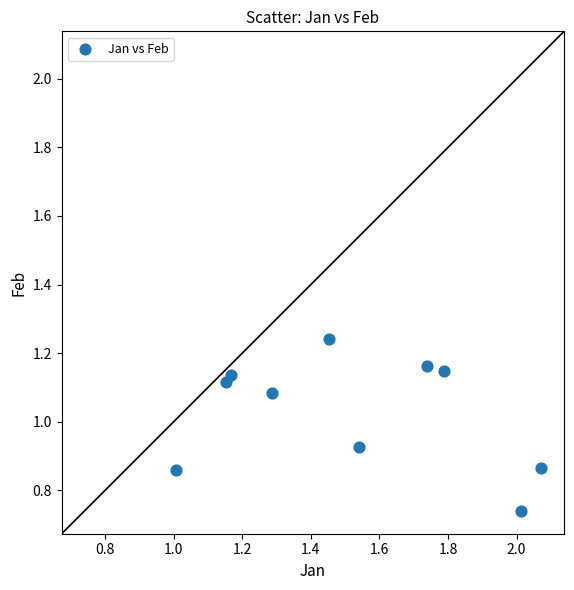

What is the average Y value?

1.0